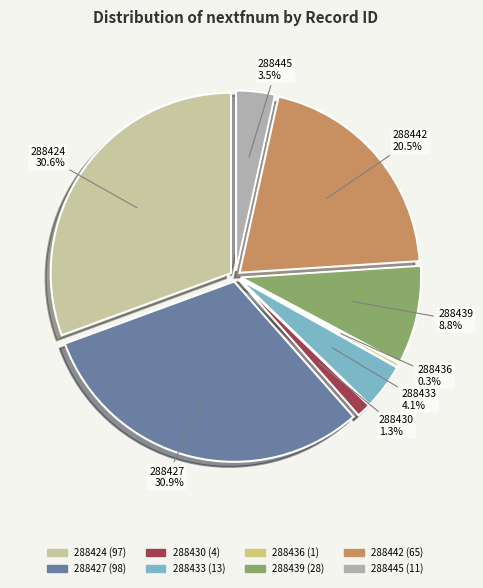

Between 288439 and 288430, which is larger?

288439